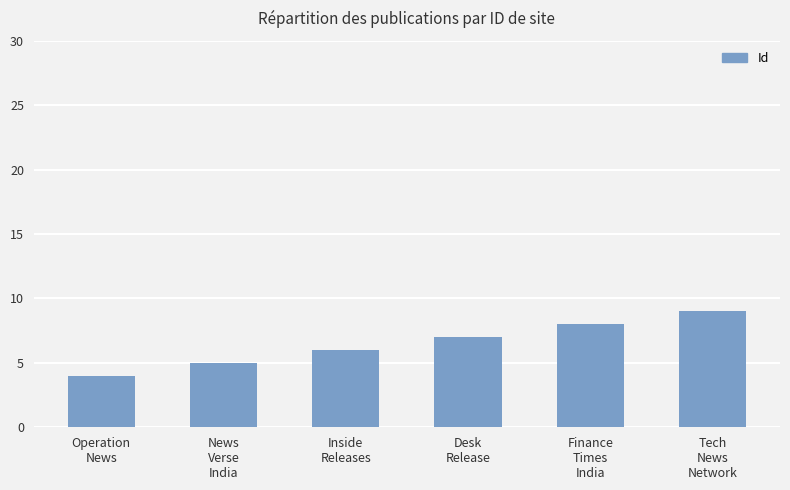

What is the sum of the values at Operation
News and News
Verse
India?

9